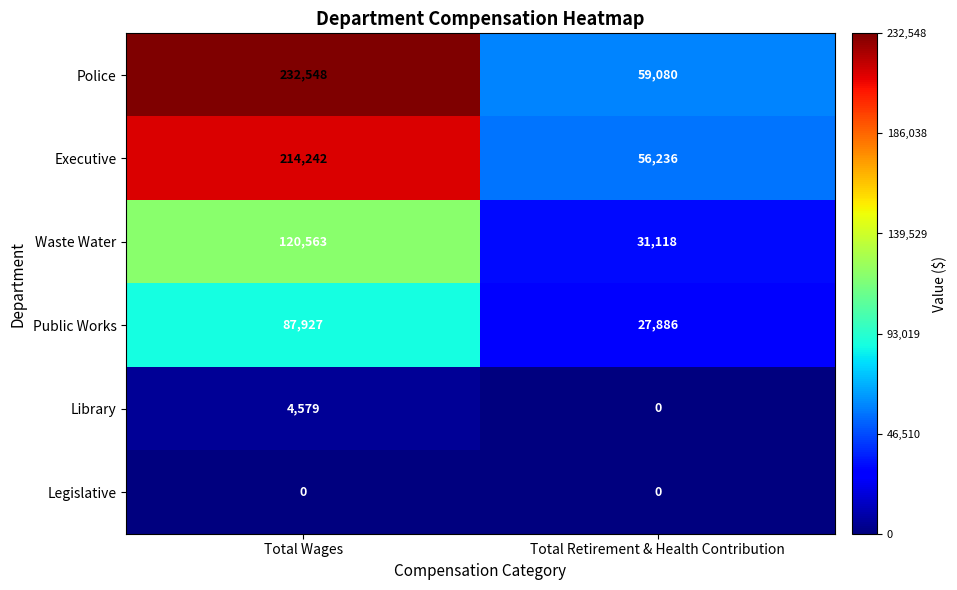

Reading left to right, what are all the values shown in this chart?

Police: Total Wages=232548	Total Retirement & Health Contribution=59080
Executive: Total Wages=214242	Total Retirement & Health Contribution=56236
Waste Water: Total Wages=120563	Total Retirement & Health Contribution=31118
Public Works: Total Wages=87927	Total Retirement & Health Contribution=27886
Library: Total Wages=4579	Total Retirement & Health Contribution=0
Legislative: Total Wages=0	Total Retirement & Health Contribution=0